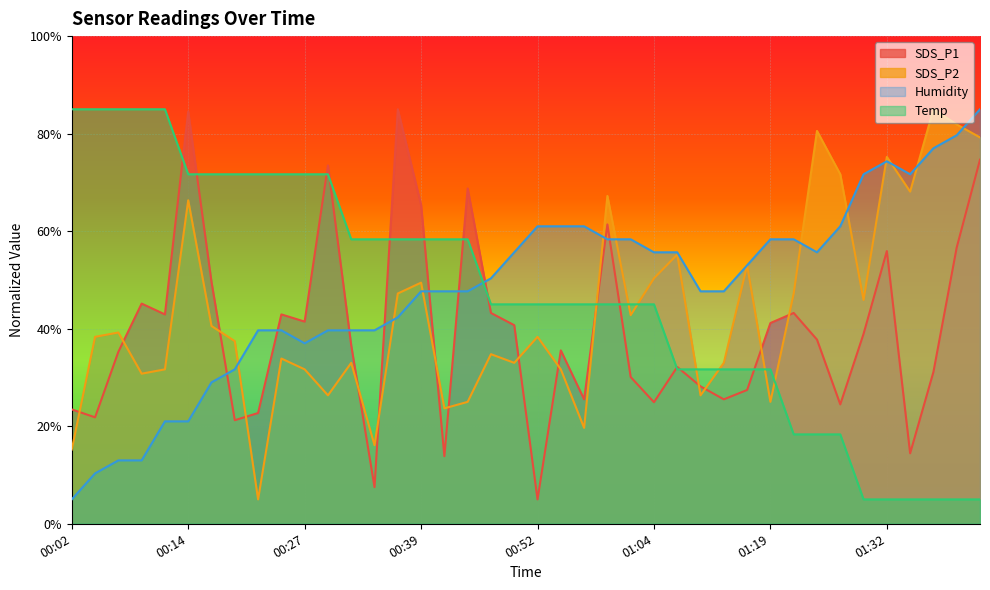

At which label does Humidity reach its peak?

01:42